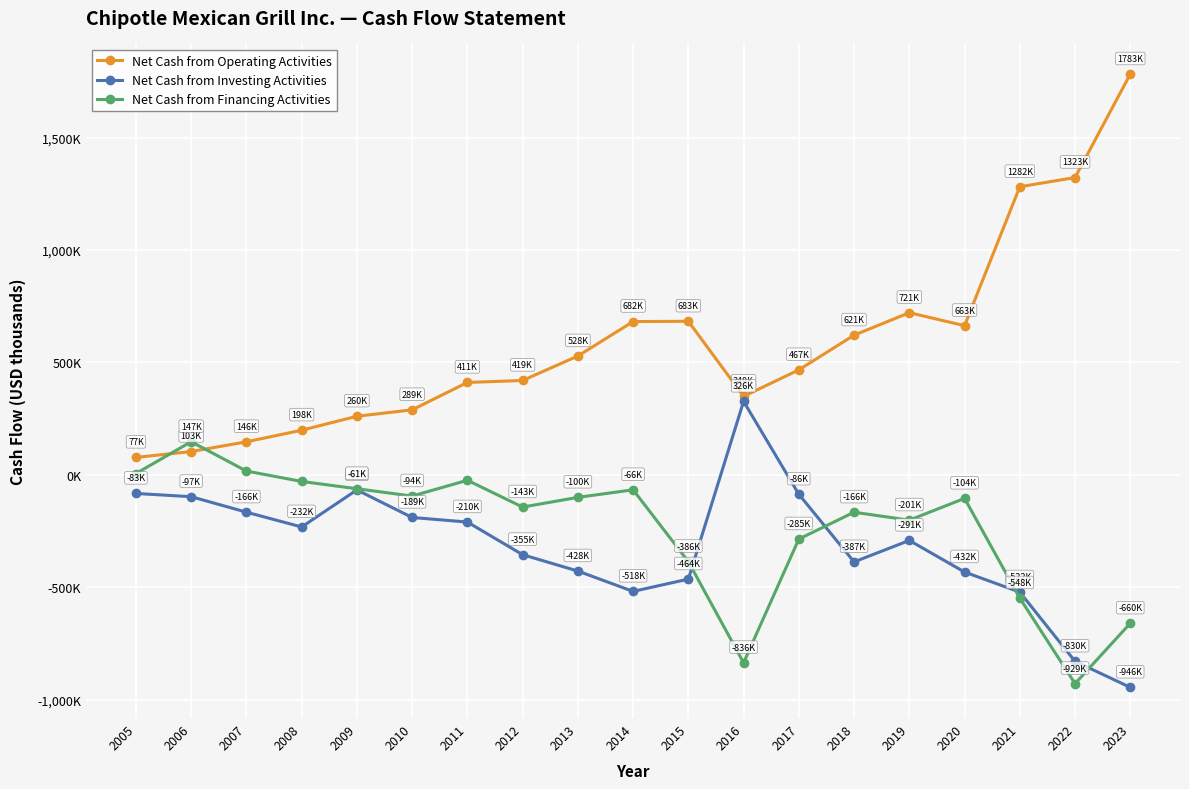

What are all the series names shown in the legend?

Net Cash from Operating Activities, Net Cash from Investing Activities, Net Cash from Financing Activities